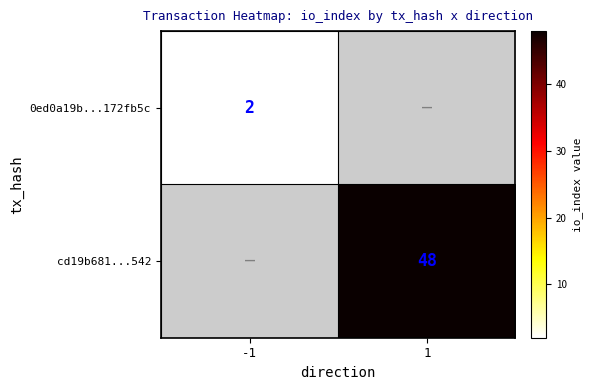

What is the minimum value shown in the chart?

2.0